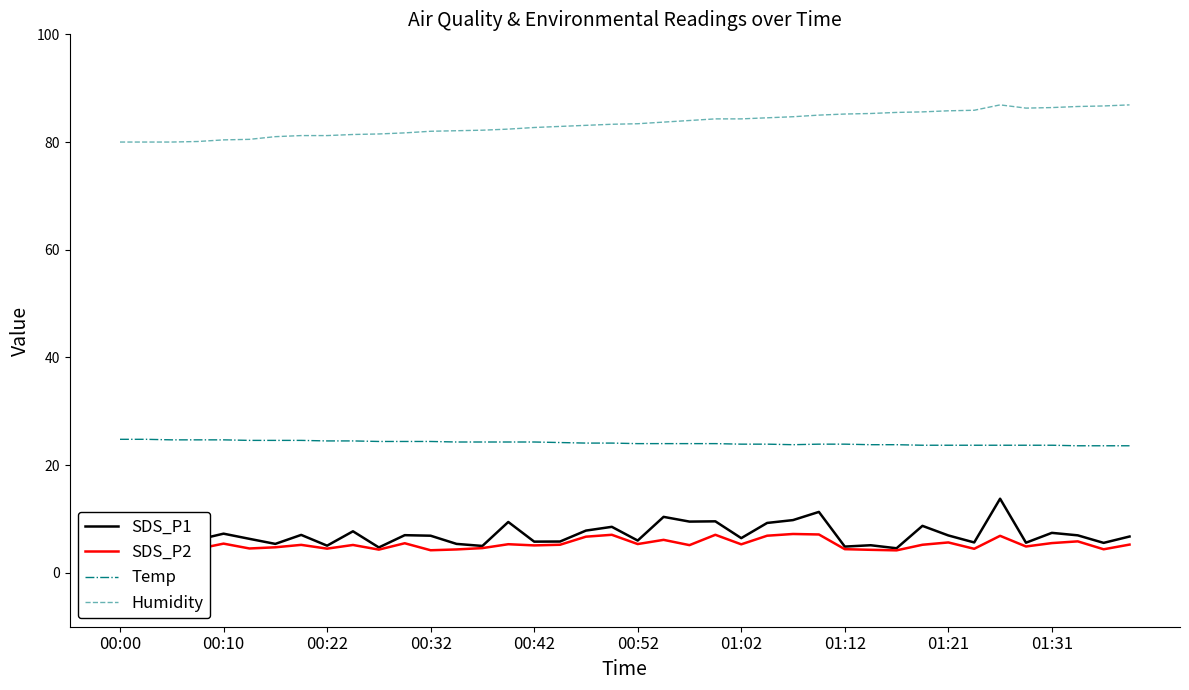

Rank the series by their maximum value, from lowest to highest.

SDS_P2, SDS_P1, Temp, Humidity